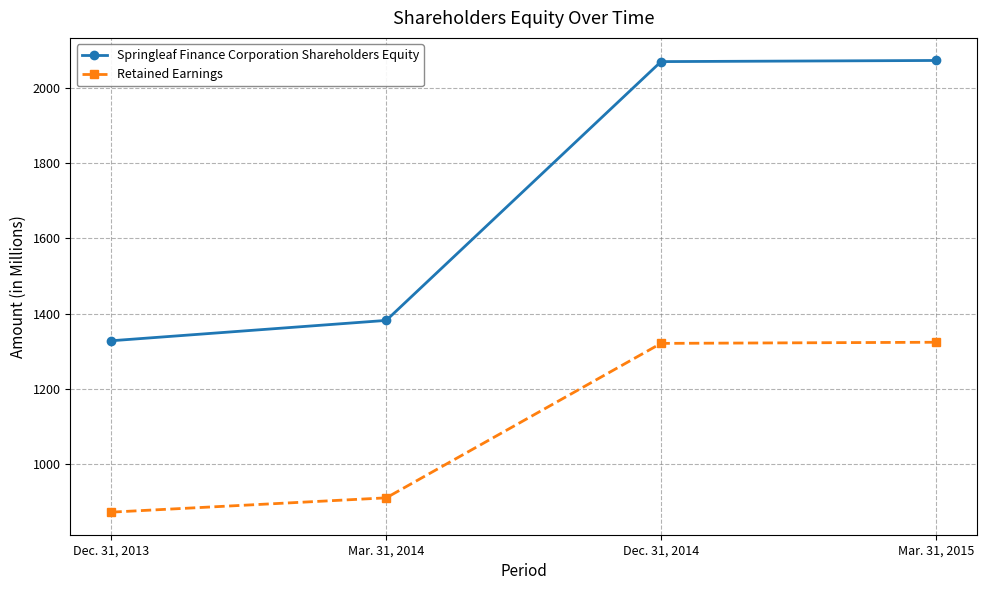

Where is Springleaf Finance Corporation Shareholders Equity nearest to the value 1700?

Mar. 31, 2014